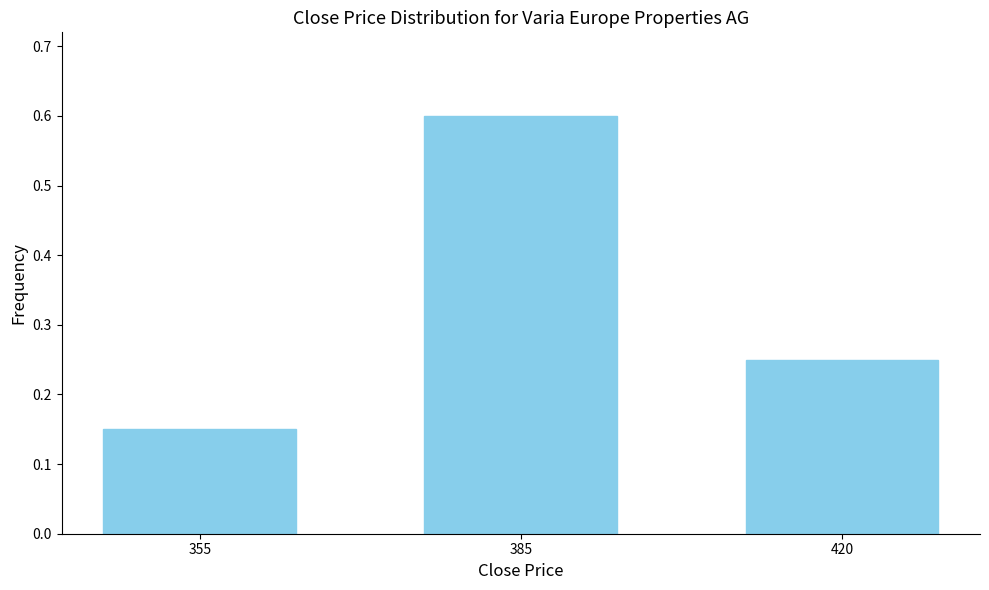

What is the value of the 2nd bar from the left?

0.6